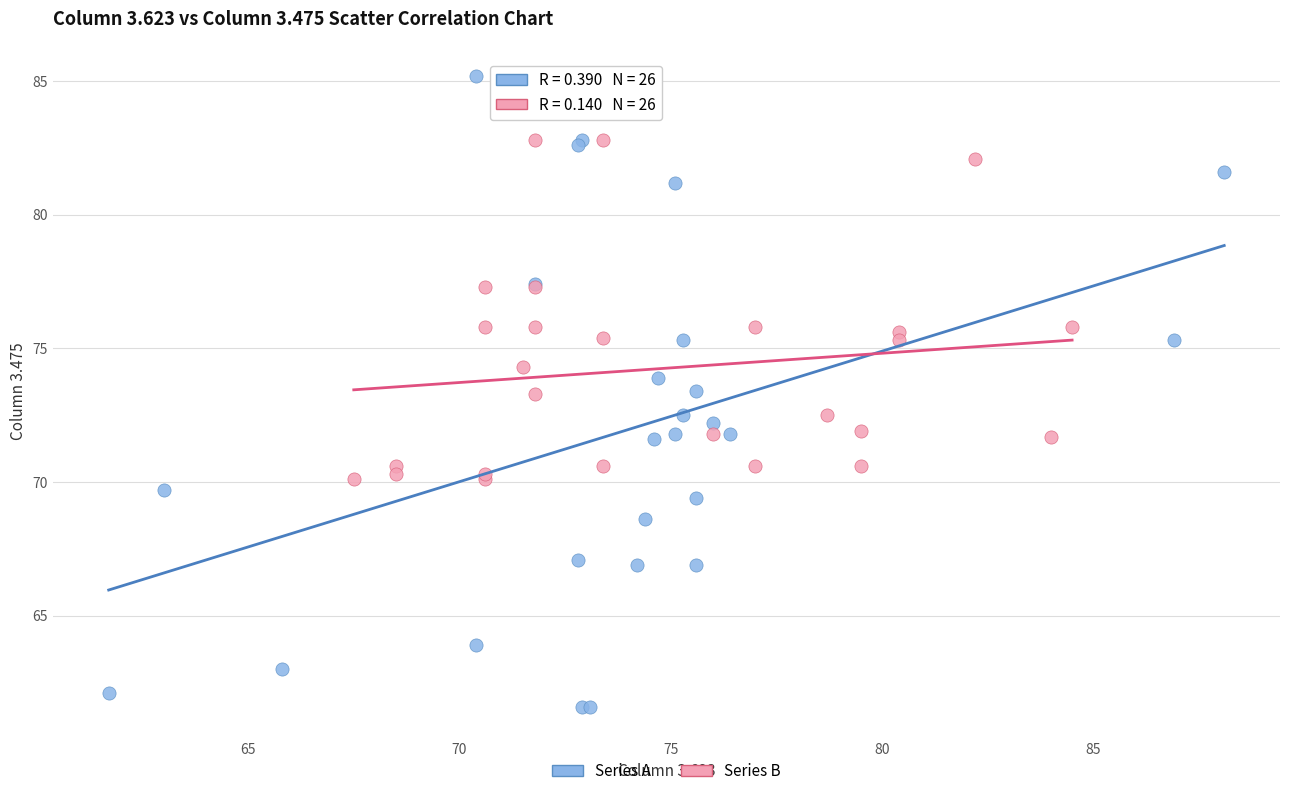

Which series contains the lowest Y value?

Series A